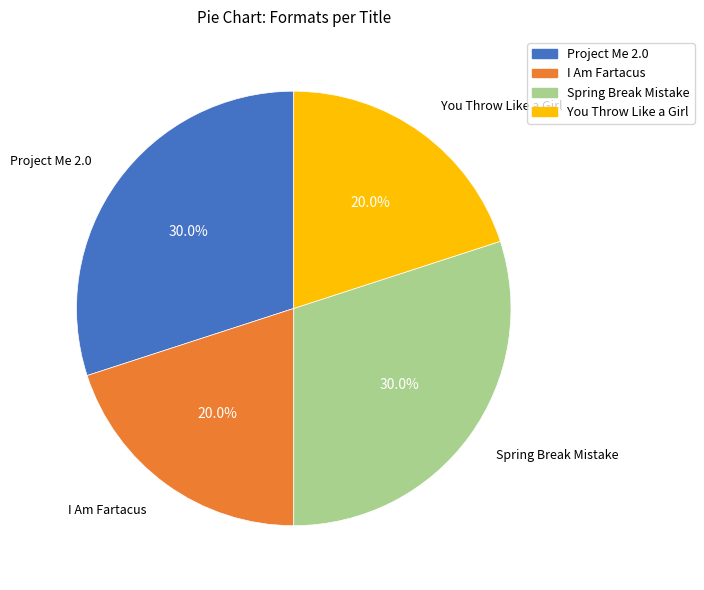

Count the number of slices in the pie.

4